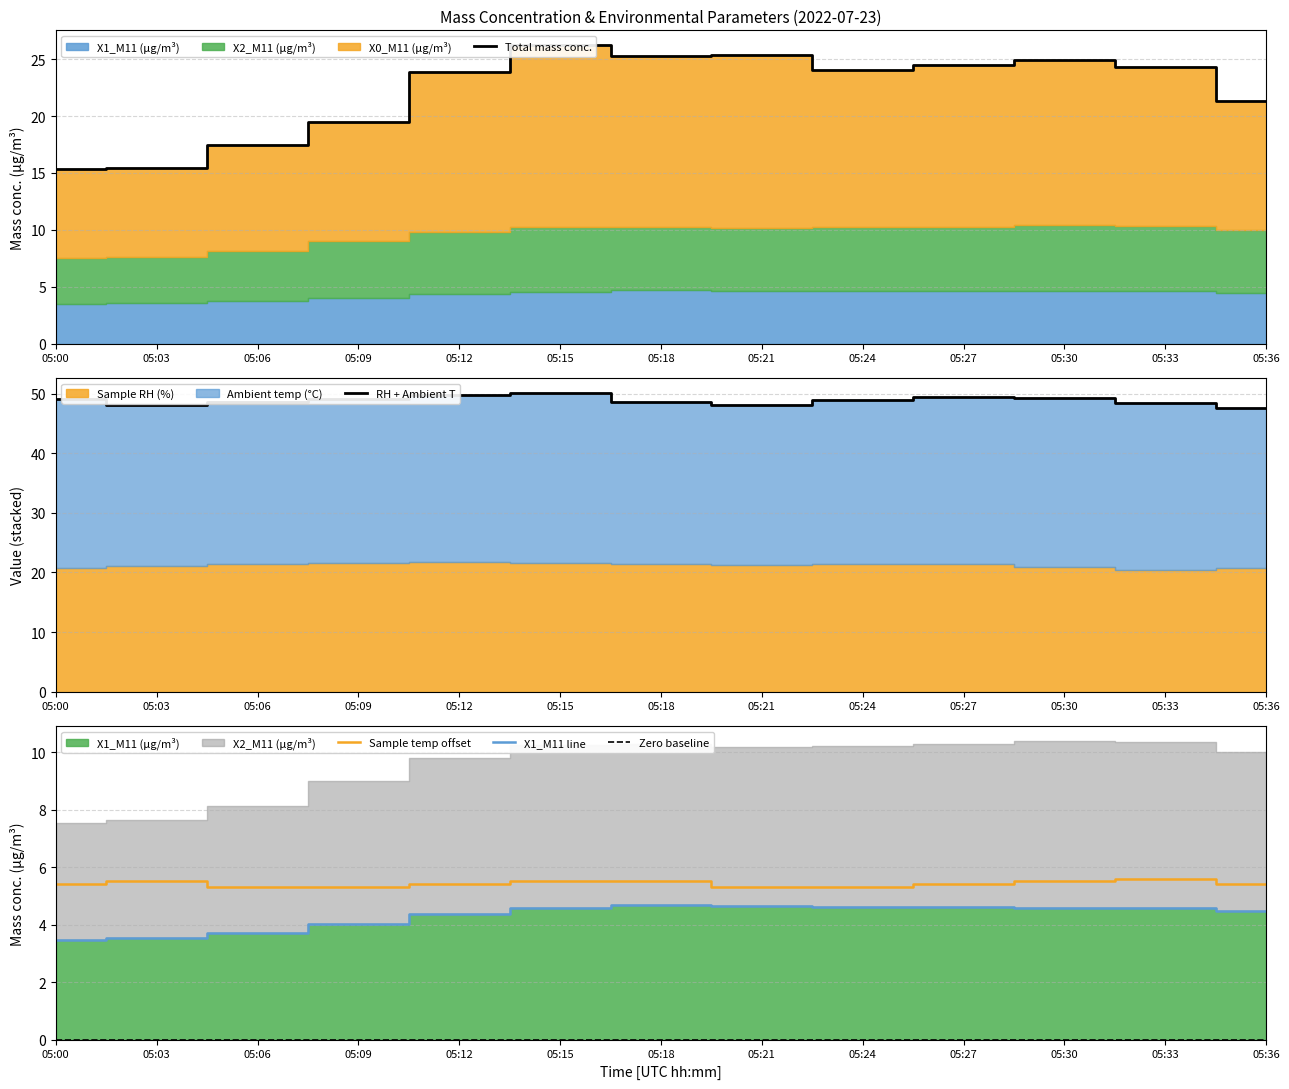

What is the highest value of the Total mass conc. series?

26.2